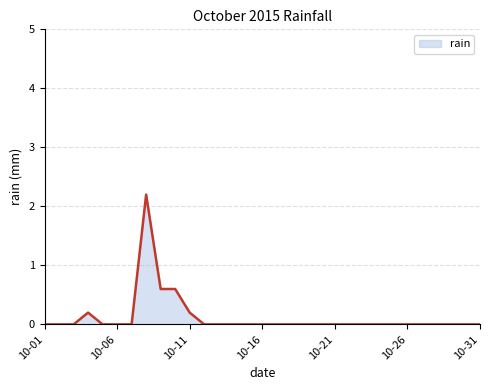

What is the greatest value displayed?

2.2